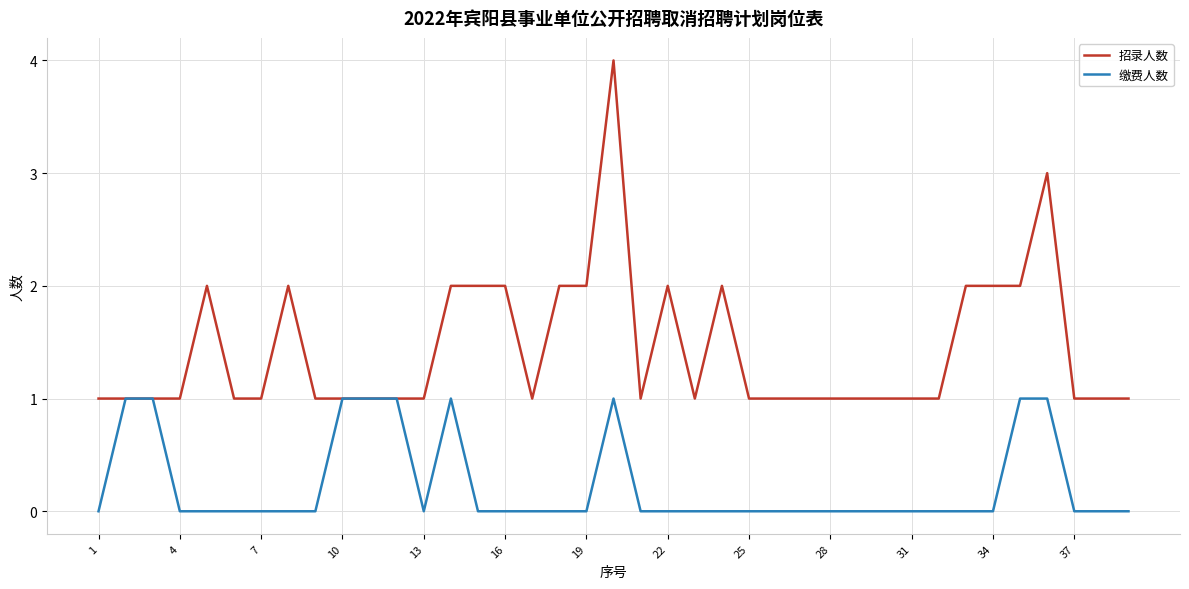

List the series in order of their overall mean, highest first.

招录人数, 缴费人数